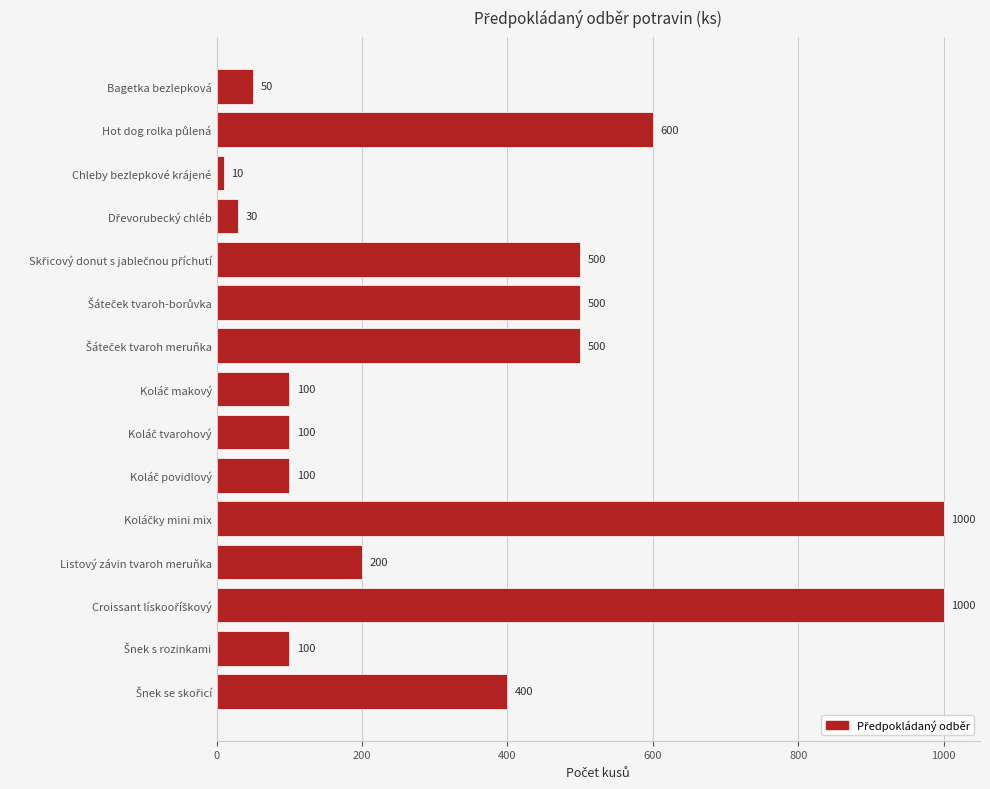

What is the approximate value at Listový závin tvaroh meruňka, to the nearest 10?

200